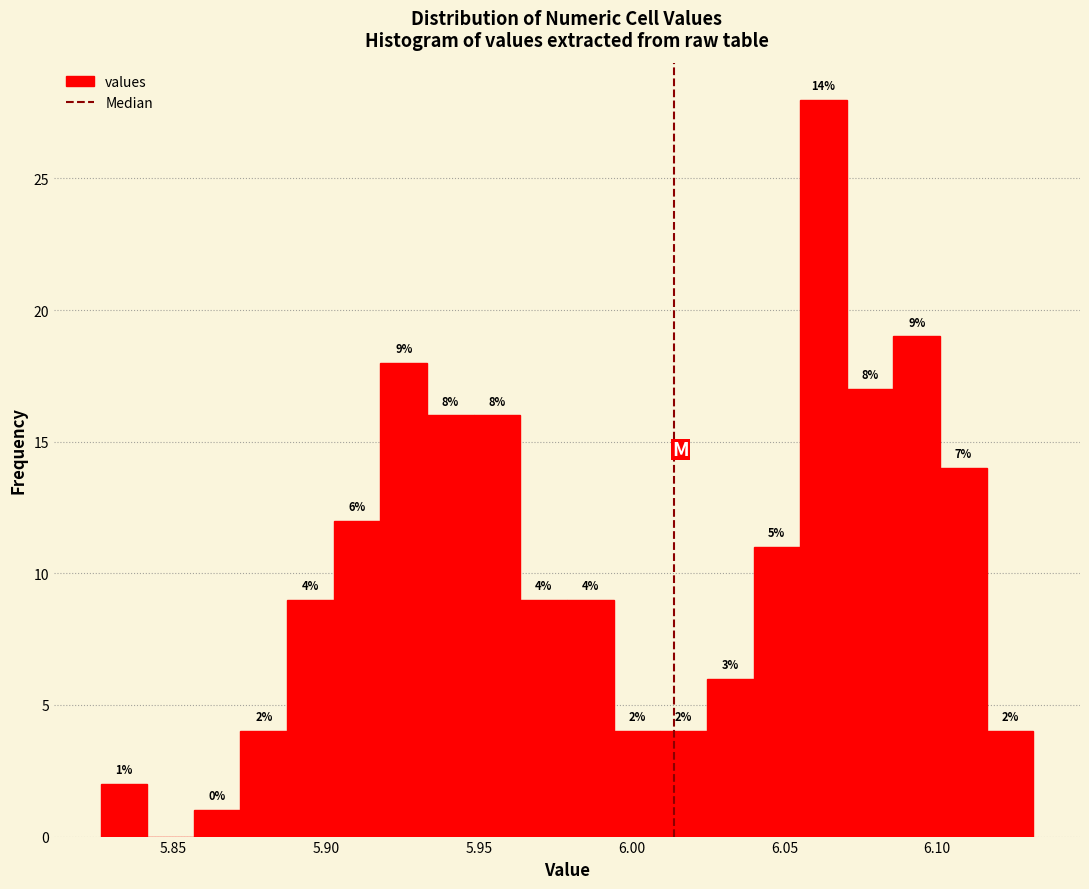

Around what value on the x-axis is the tallest bar? Give the approximate position of its centre, as read against the axis.

6.065